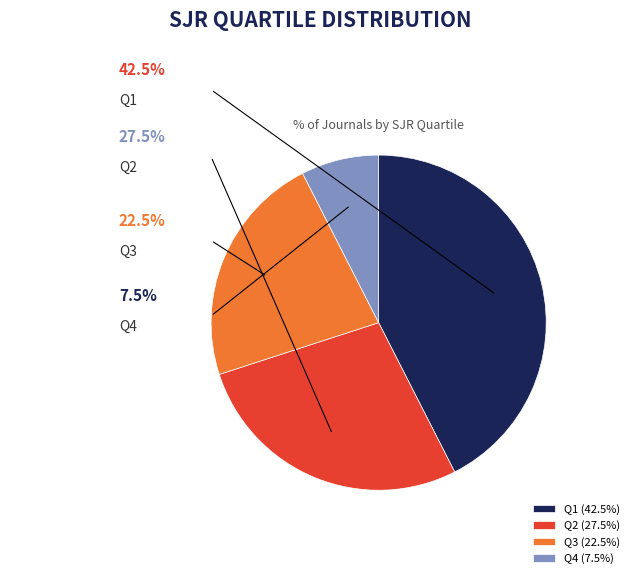

How much of the chart is everything except Q4?

92.5%